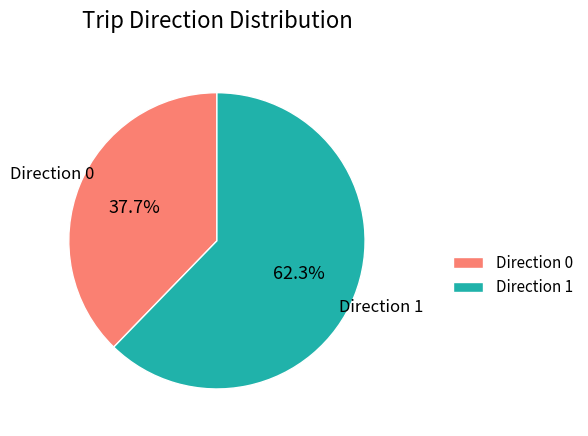

Is there any slice that represents more than half of the pie?

Yes